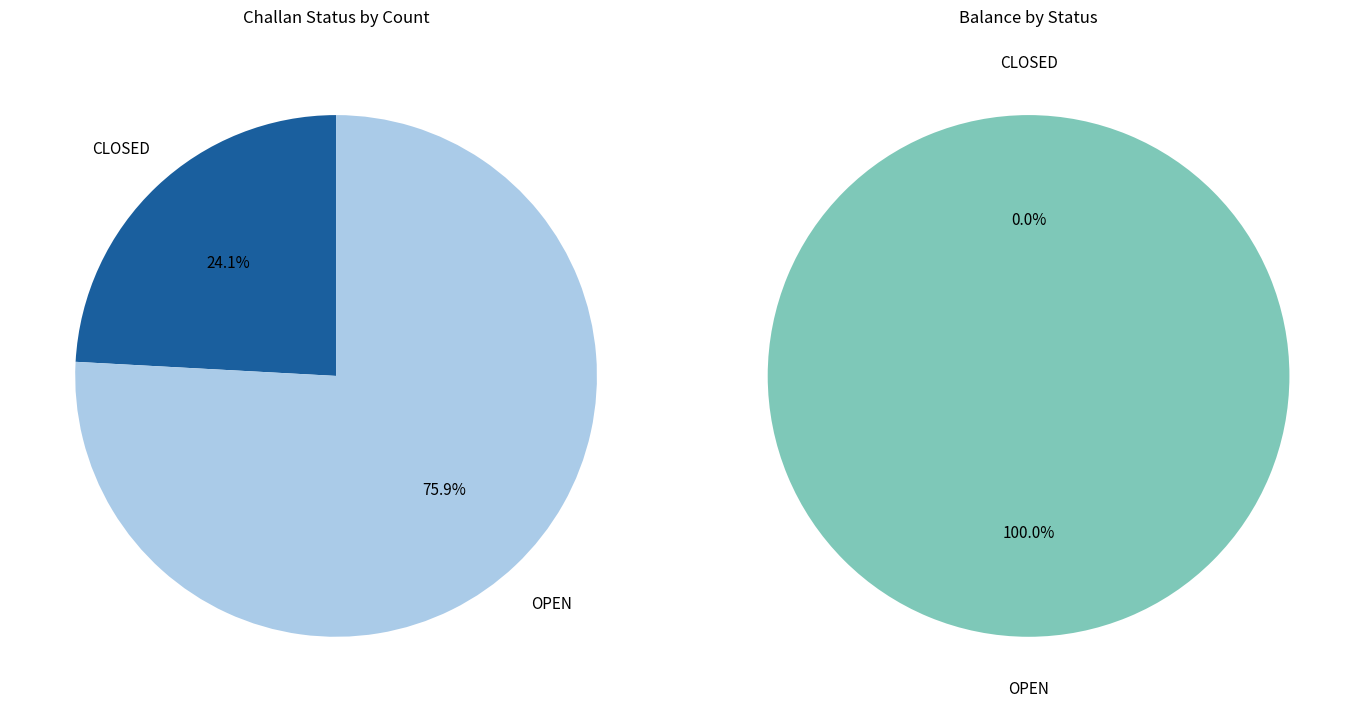

Does 28 account for over 50% of the chart?

No